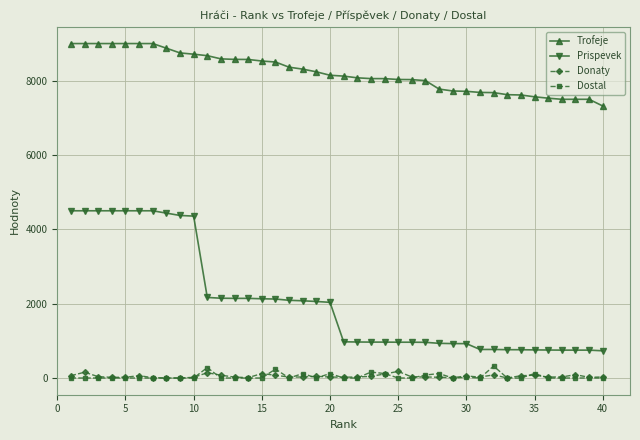

What is the greatest value displayed?

9000